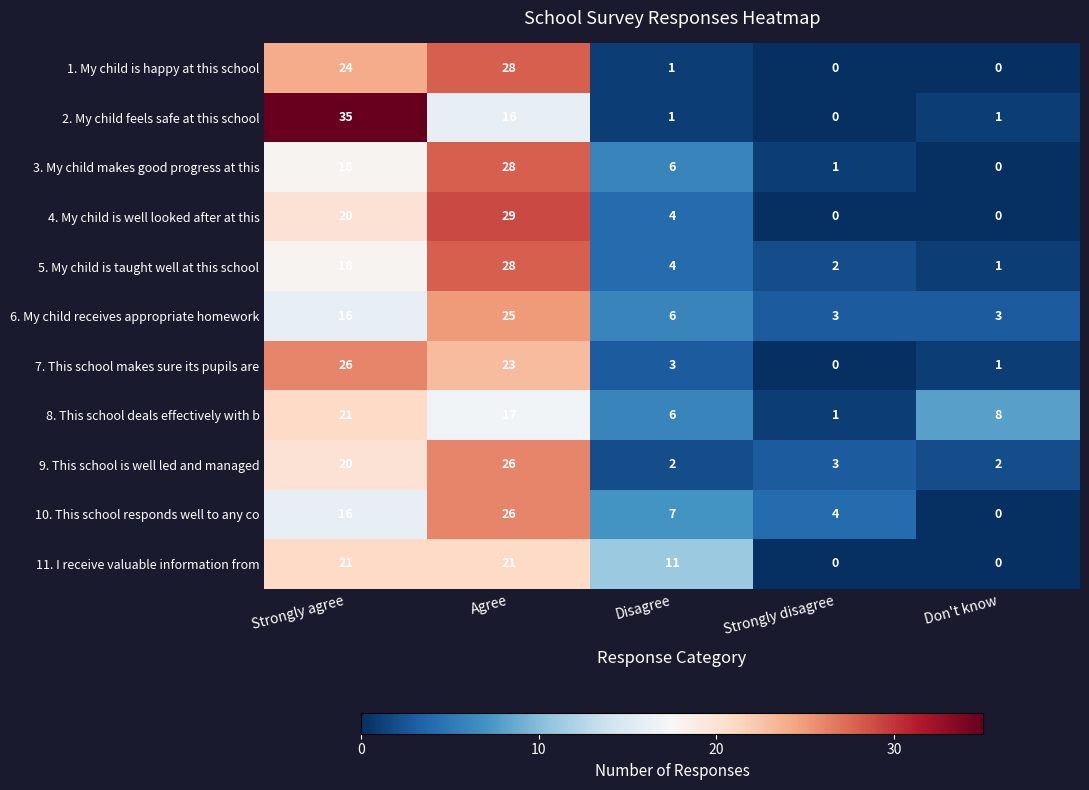

The 4. My child is well looked after at this series shows 20 at Strongly agree. True or false?

True